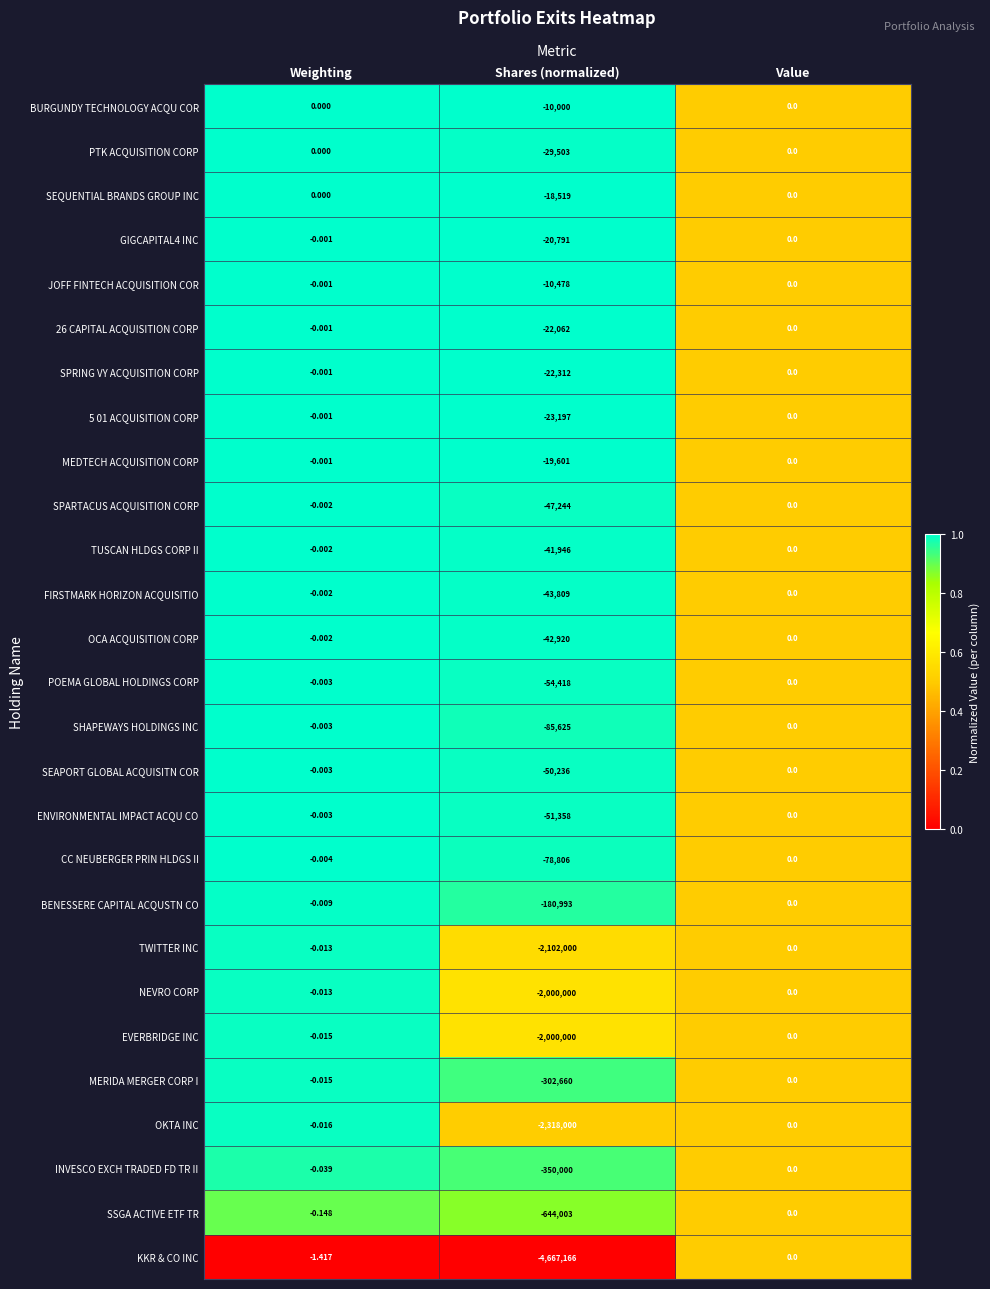

List the labels in order of FIRSTMARK HORIZON ACQUISITIO value, smallest first.

Shares (normalized), Weighting, Value